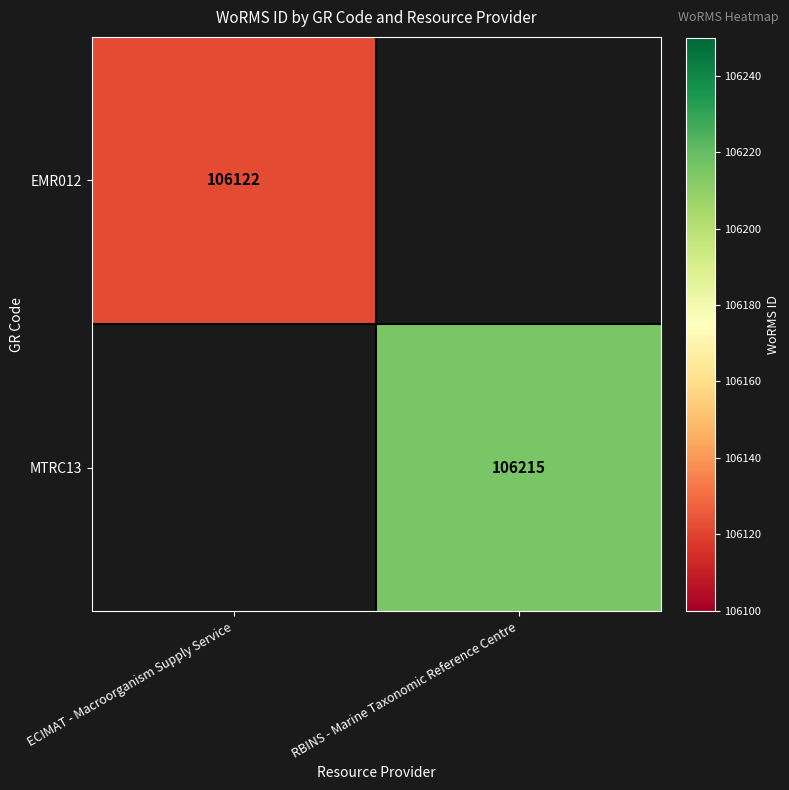

The MTRC13 series shows 151245 at RBINS - Marine Taxonomic Reference Centre. True or false?

False